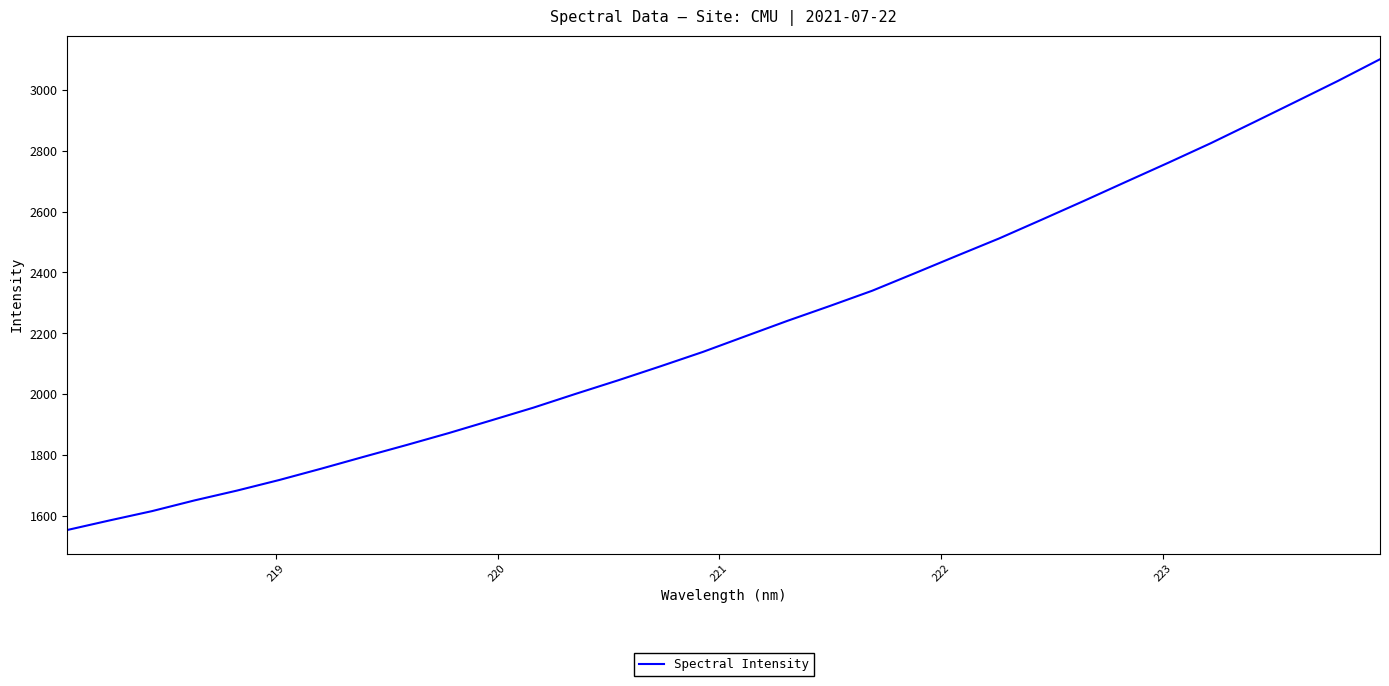

What is the difference between the maximum and second lowest values?

1514.9